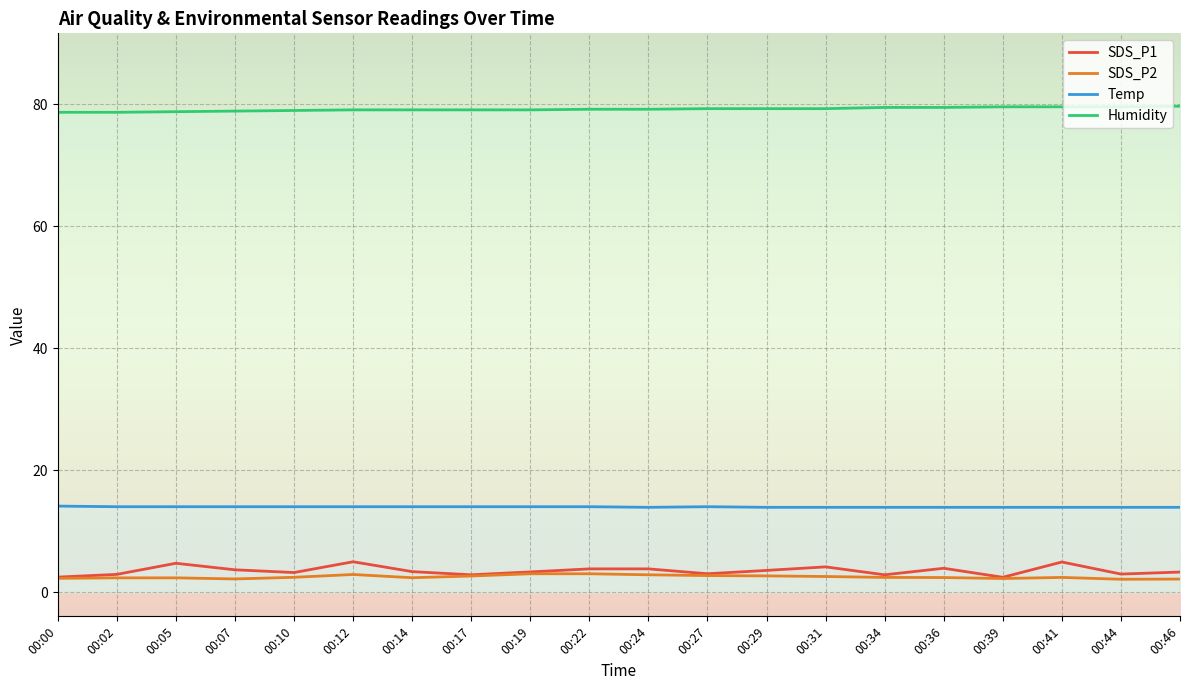

List the labels in order of SDS_P2 value, smallest first.

00:44, 00:46, 00:07, 00:39, 00:00, 00:02, 00:05, 00:14, 00:36, 00:34, 00:41, 00:10, 00:31, 00:17, 00:29, 00:27, 00:24, 00:12, 00:19, 00:22